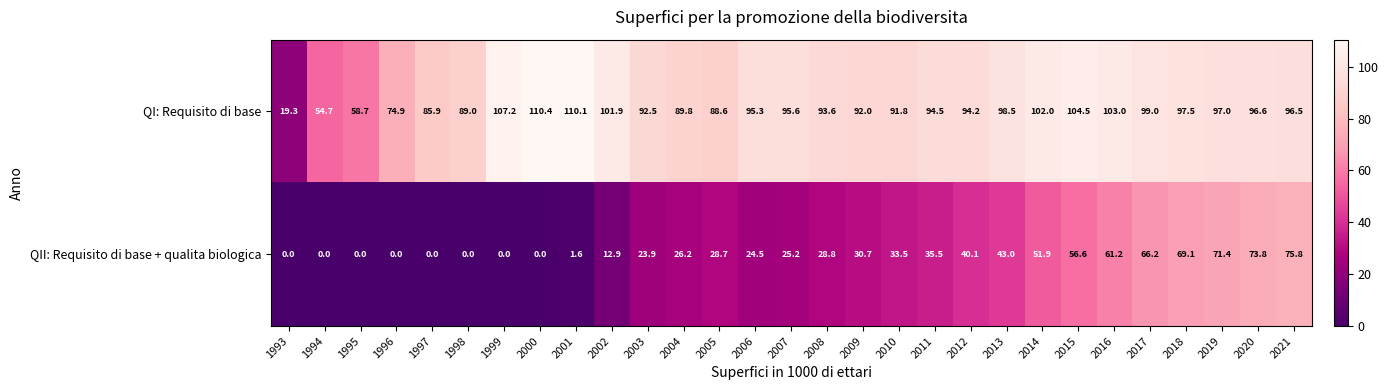

At which label does QII: Requisito di base + qualita biologica first exceed 28?

2005